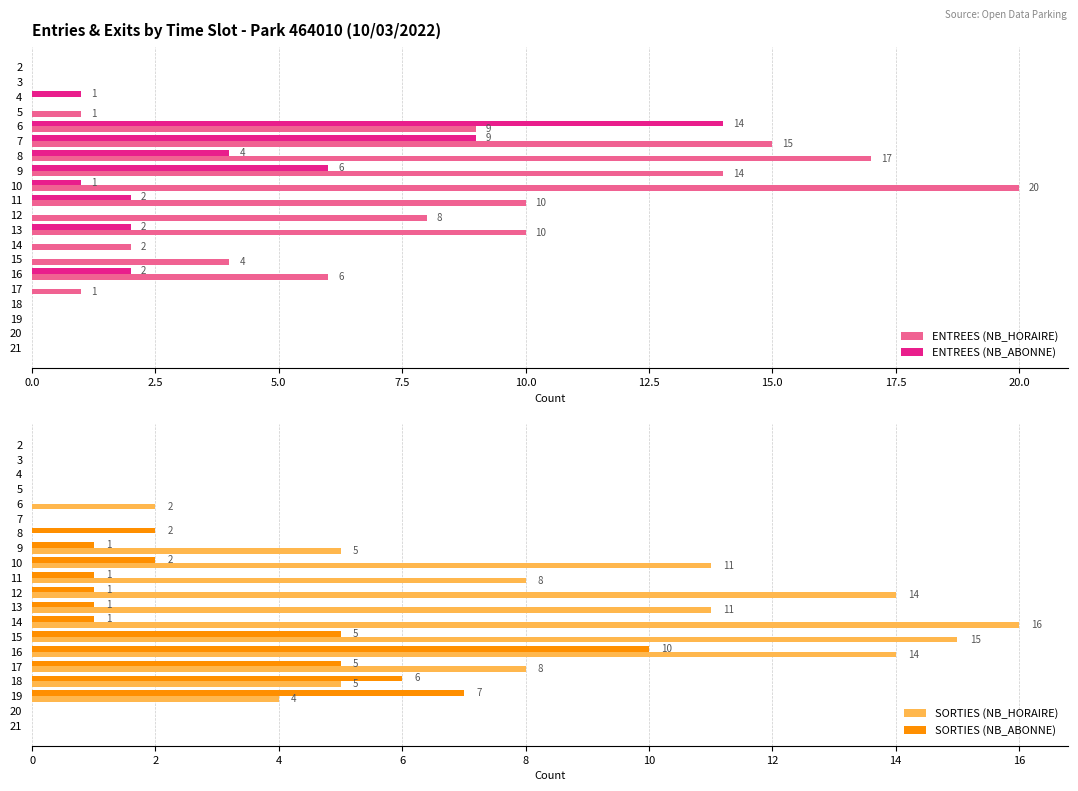

How many bars are there in total?

80